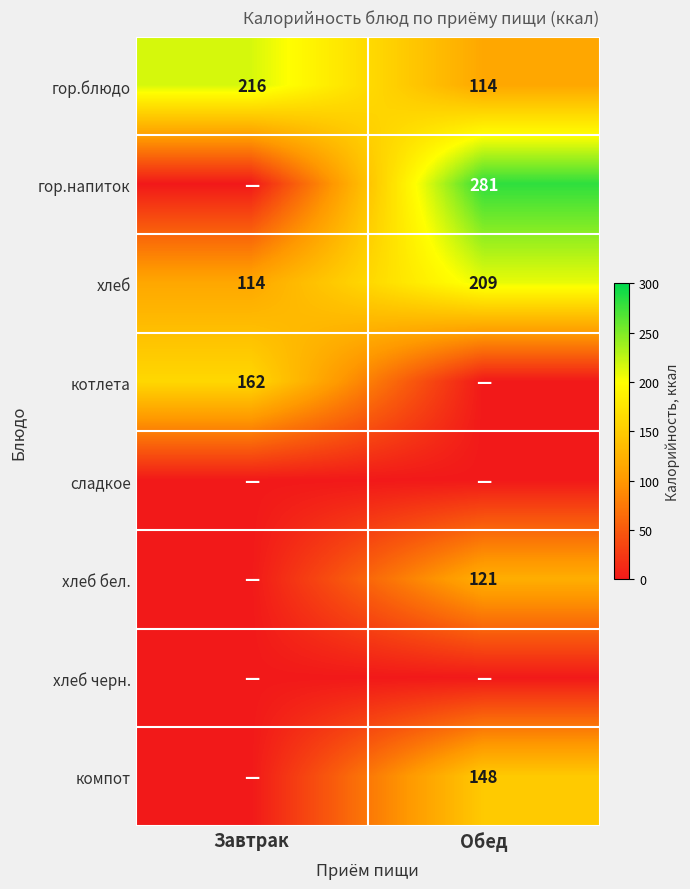

The хлеб series shows 61 at Завтрак. True or false?

False